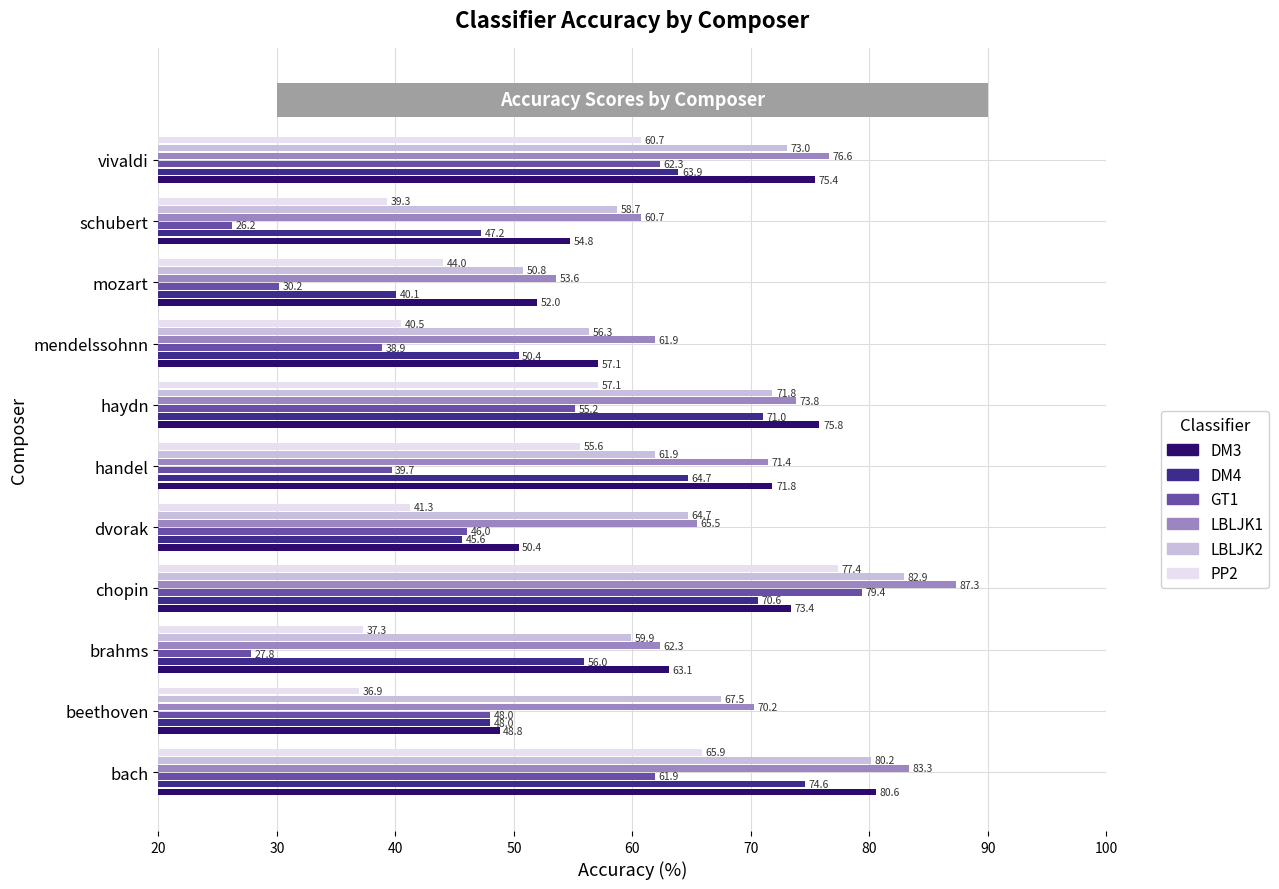

What is the sum of the PP2 values at schubert and bach?

105.2